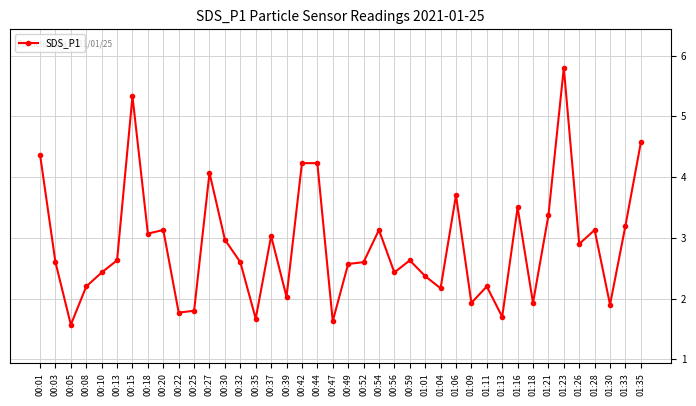

What is the label of the 31st point from the left?

01:13